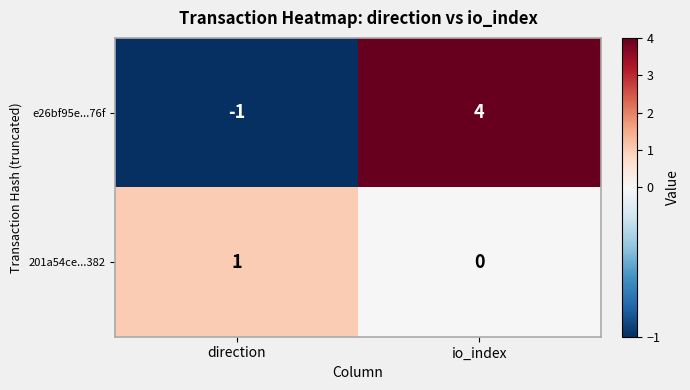

Read the e26bf95e...76f value at io_index.

4